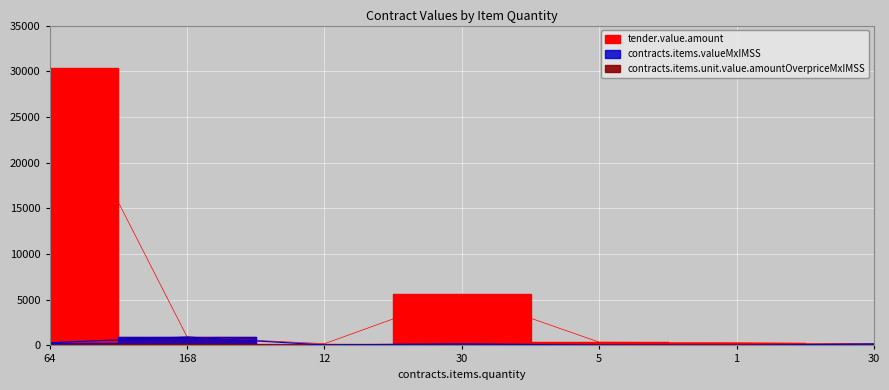

The value of contracts.items.valueMxIMSS at 64 is 297.0. True or false?

True